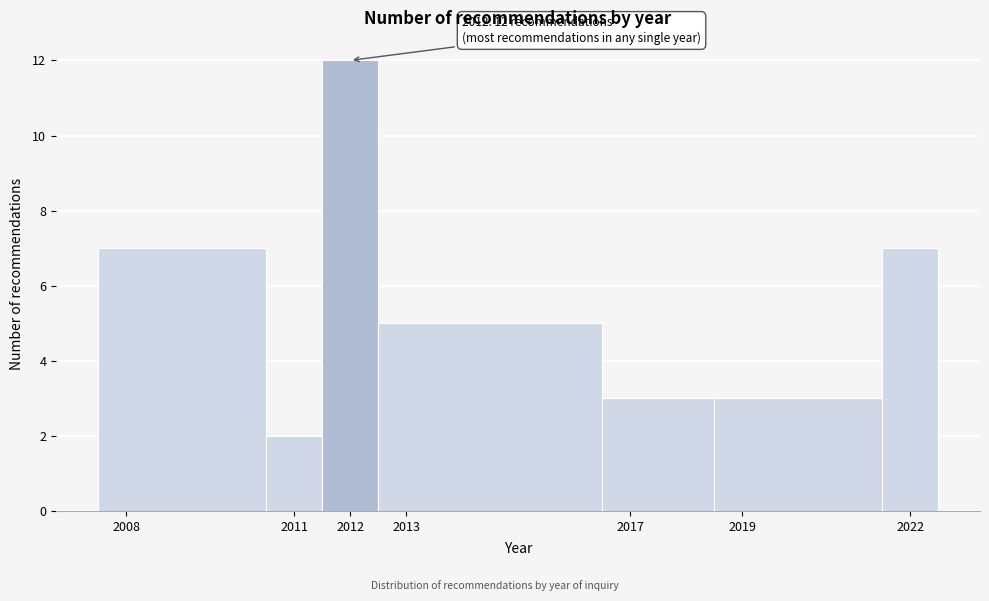

Which range on the x-axis has the tallest bar?

2011.5 to 2012.5